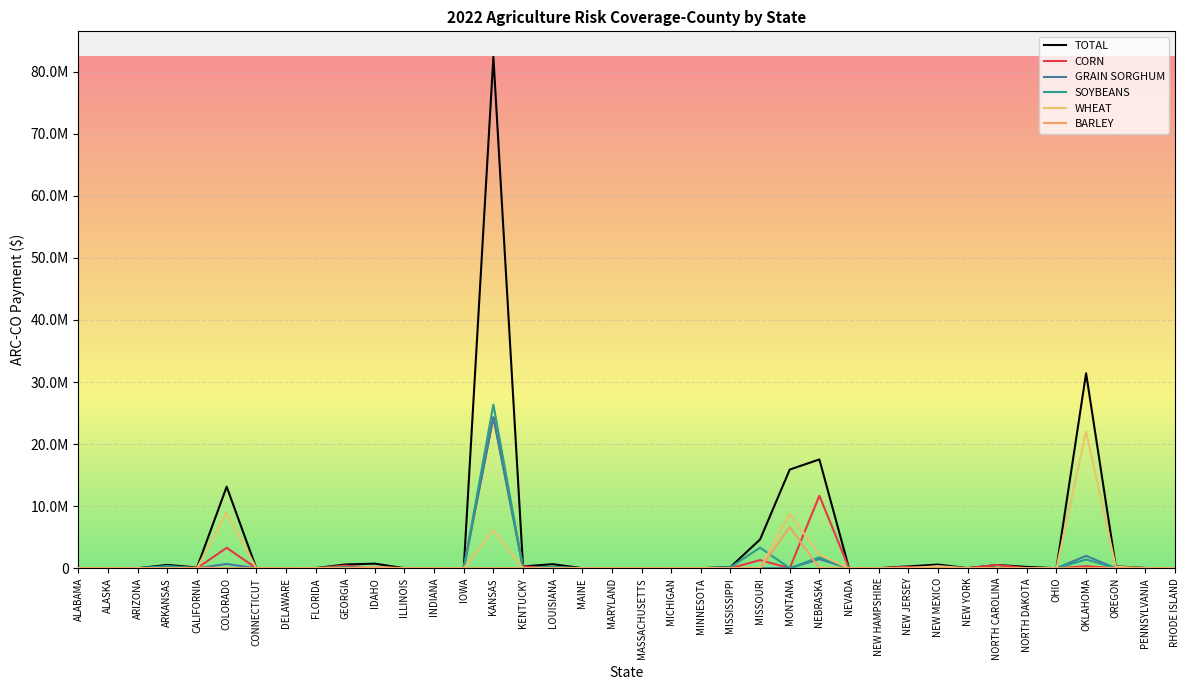

Does the chart display data point markers on the line(s)?

No